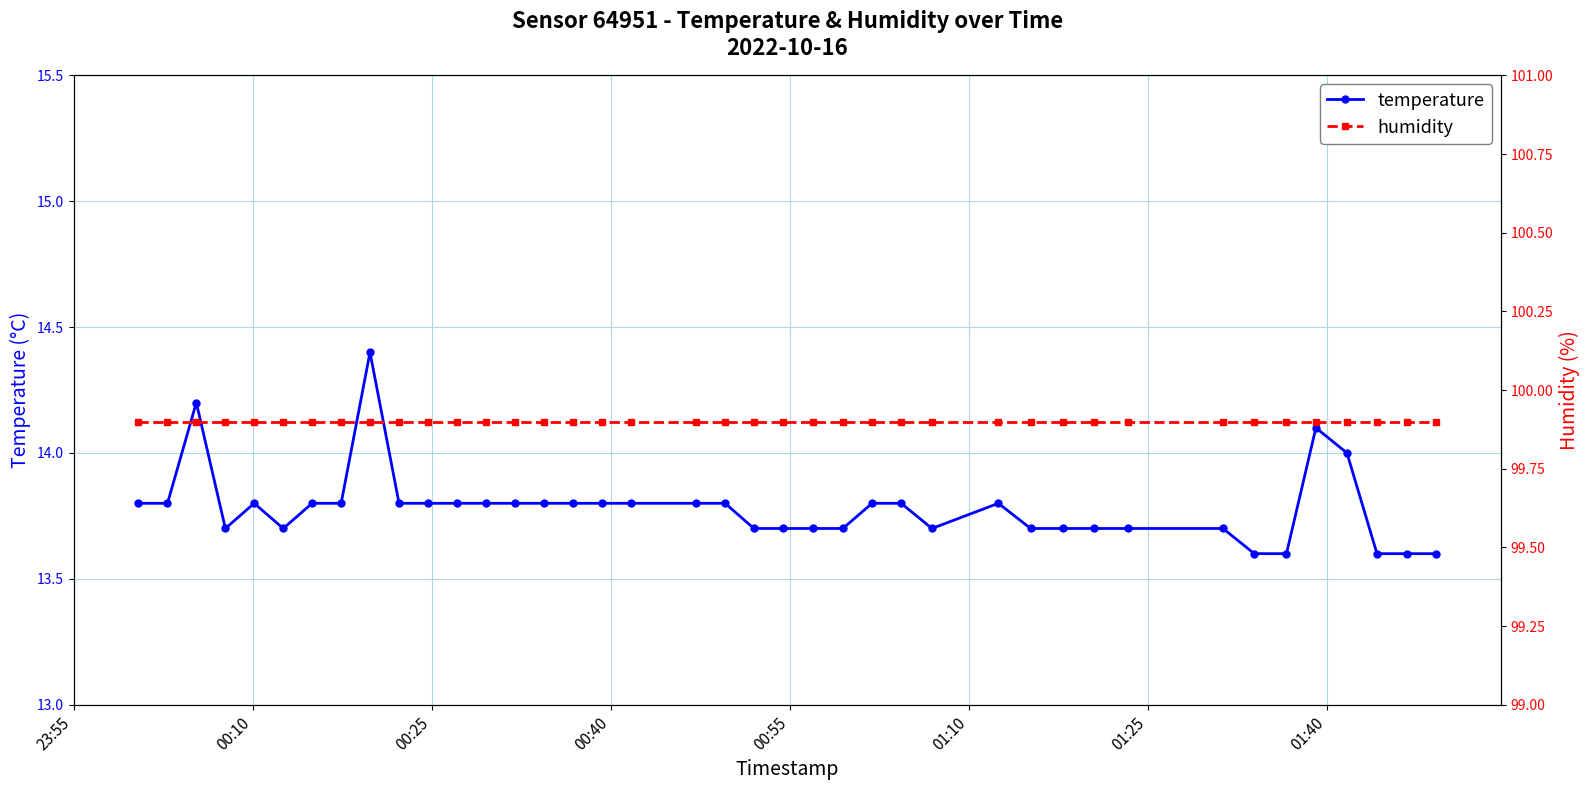

What is the minimum value for temperature?

13.6